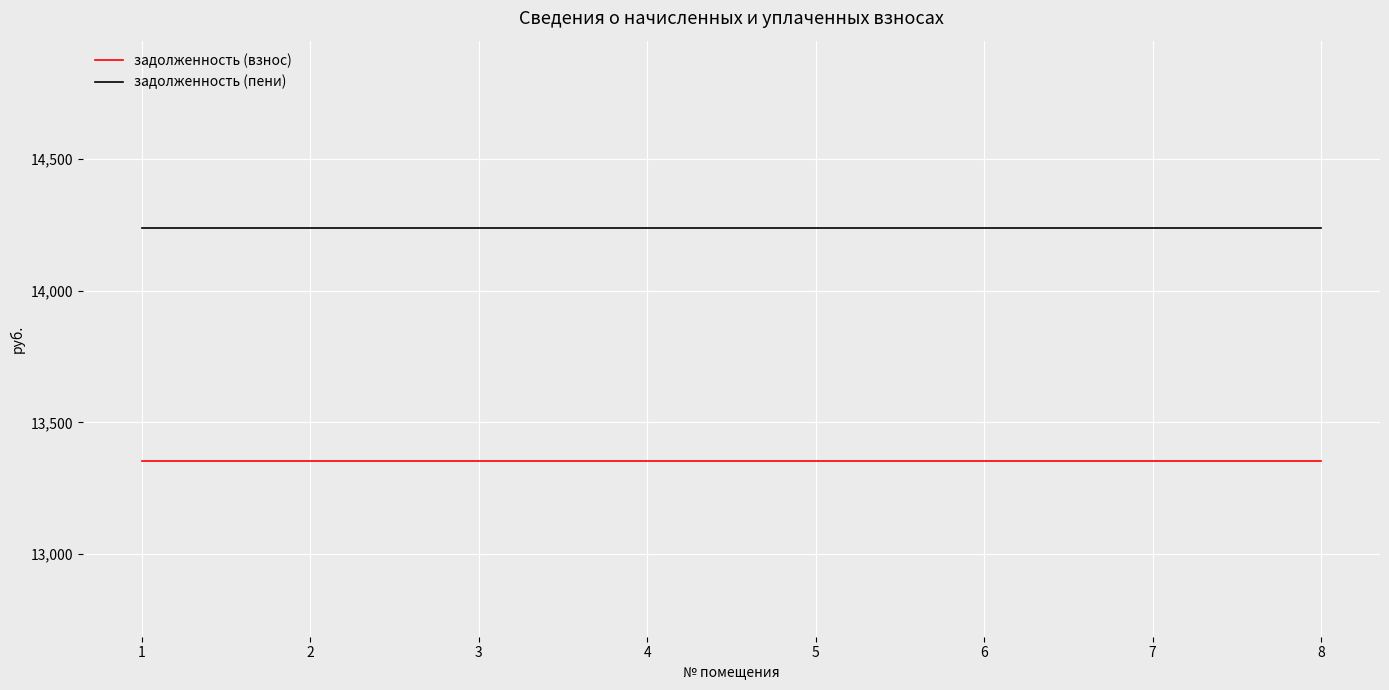

What is the approximate value of задолженность (пени) at 1?

14238.1